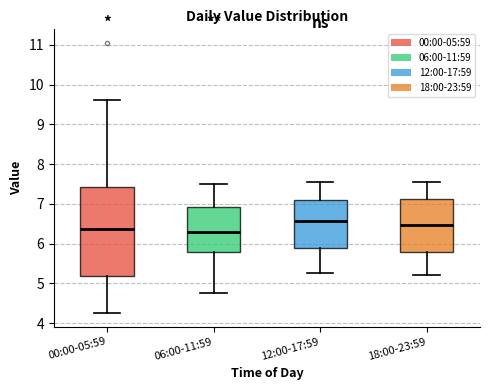

Reading left to right, transcribe this box plot: for each box, give where its median line is, the range the box spans, and where its two whiskers end, as read against the y-axis. The values are not printed on the chart, so give them approximately, as read against the axis.

00:00-05:59: median 6.4, box 5.2 to 7.4, whiskers 4.3 to 9.6
06:00-11:59: median 6.3, box 5.8 to 6.9, whiskers 4.8 to 7.5
12:00-17:59: median 6.6, box 5.9 to 7.1, whiskers 5.3 to 7.6
18:00-23:59: median 6.5, box 5.8 to 7.1, whiskers 5.2 to 7.6